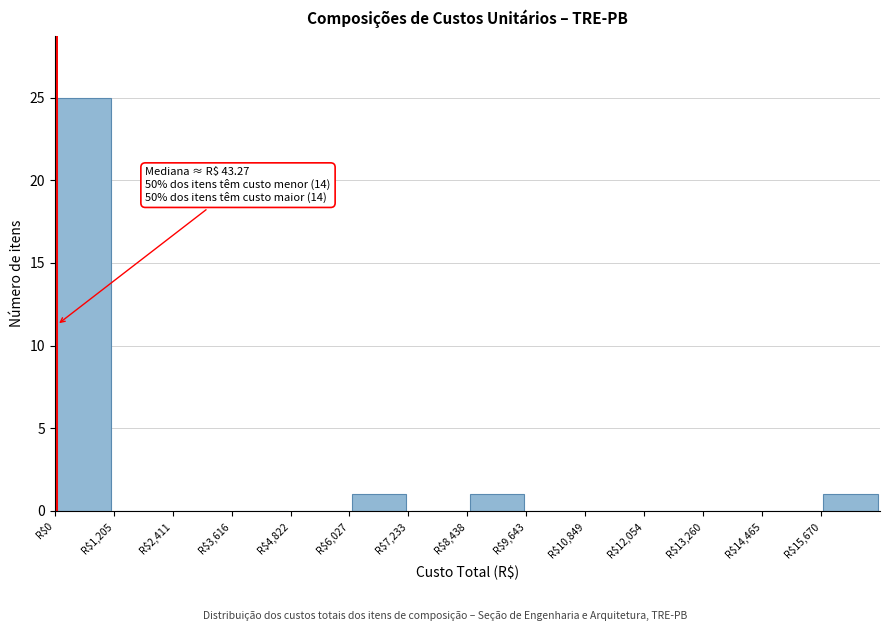

Over which range of the x-axis is the bar tallest?

0 to 1200